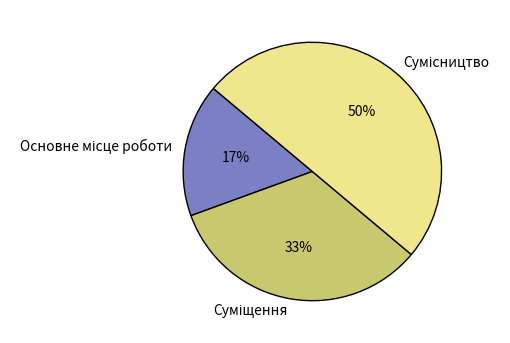

To the nearest percent, what is the difference between the largest and smallest slice percentages?

33%